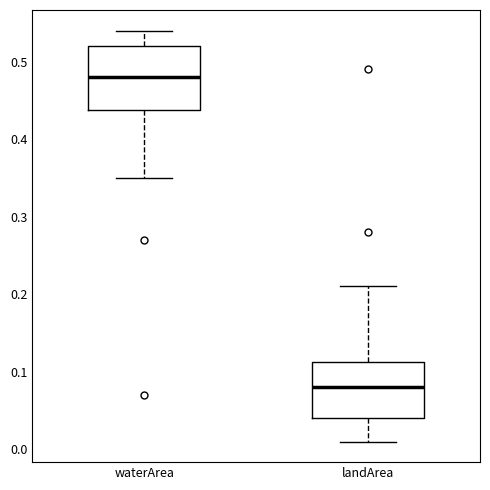

Reading left to right, read every box against the y-axis: the position of its median line, the range the box covers, and the ends of its whiskers. The values are not printed on the chart, so give them approximately, as read against the axis.

waterArea: median 0.48, box 0.44 to 0.52, whiskers 0.35 to 0.54
landArea: median 0.08, box 0.04 to 0.11, whiskers 0.01 to 0.21